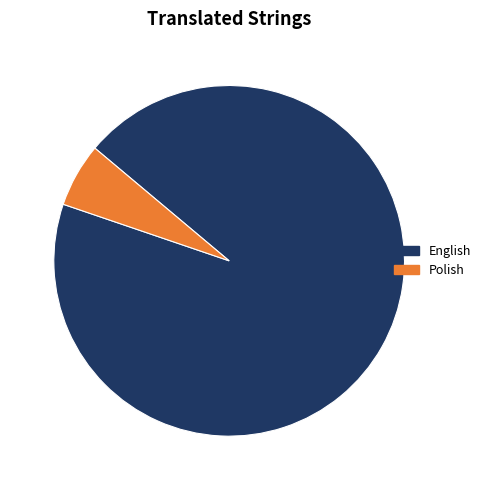

What is the smallest slice in the pie chart?

Polish